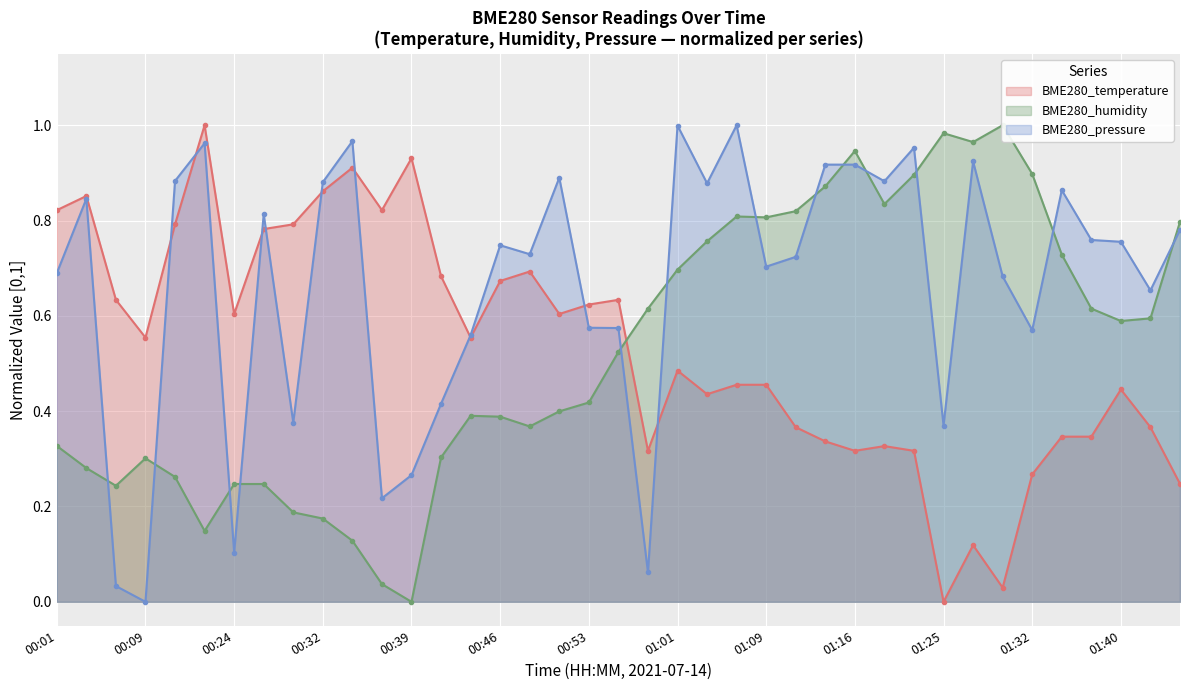

What is the difference between the second highest and minimum values in the BME280_pressure series?

1.0